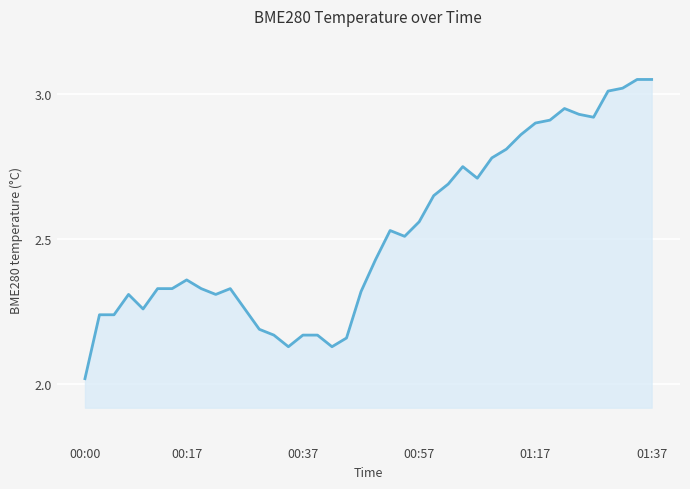

What is the difference between the maximum and minimum values?

1.0